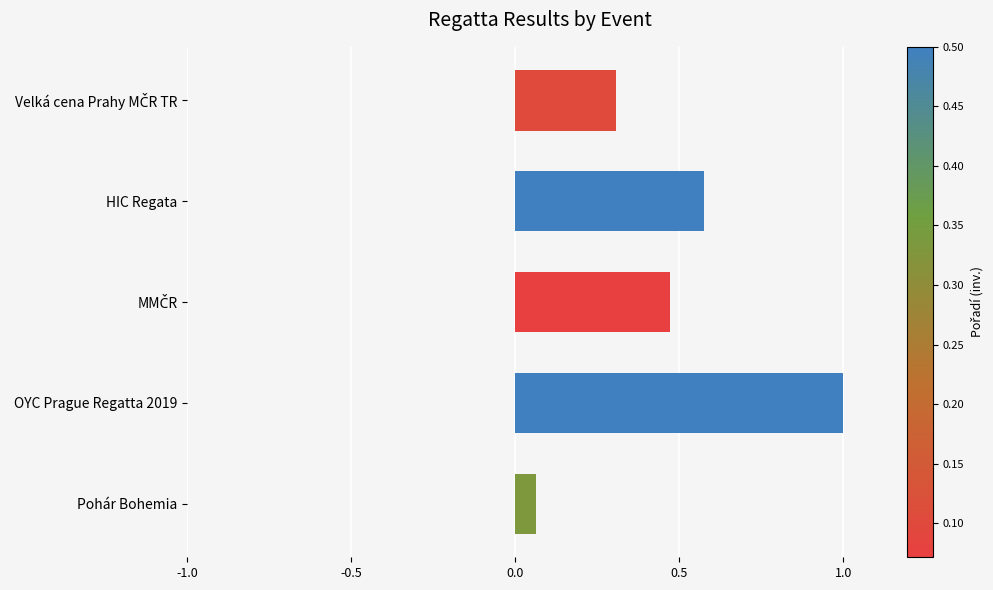

Which category has the lowest value across all series?

Pohár Bohemia